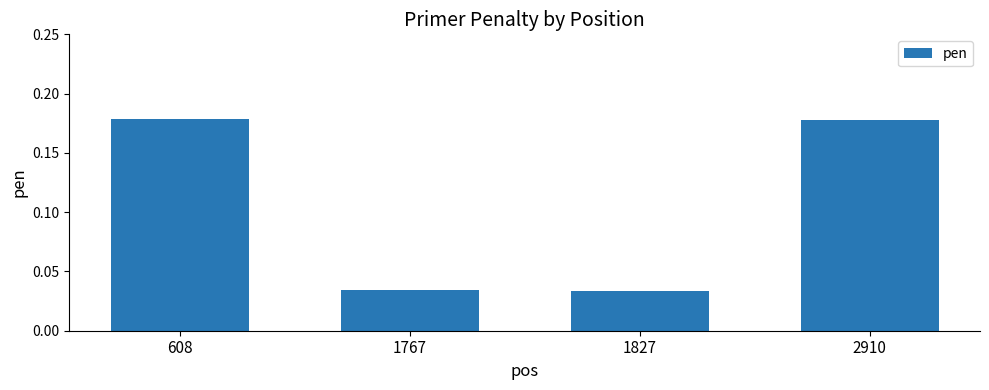

Between 2910 and 1767, which is larger?

2910